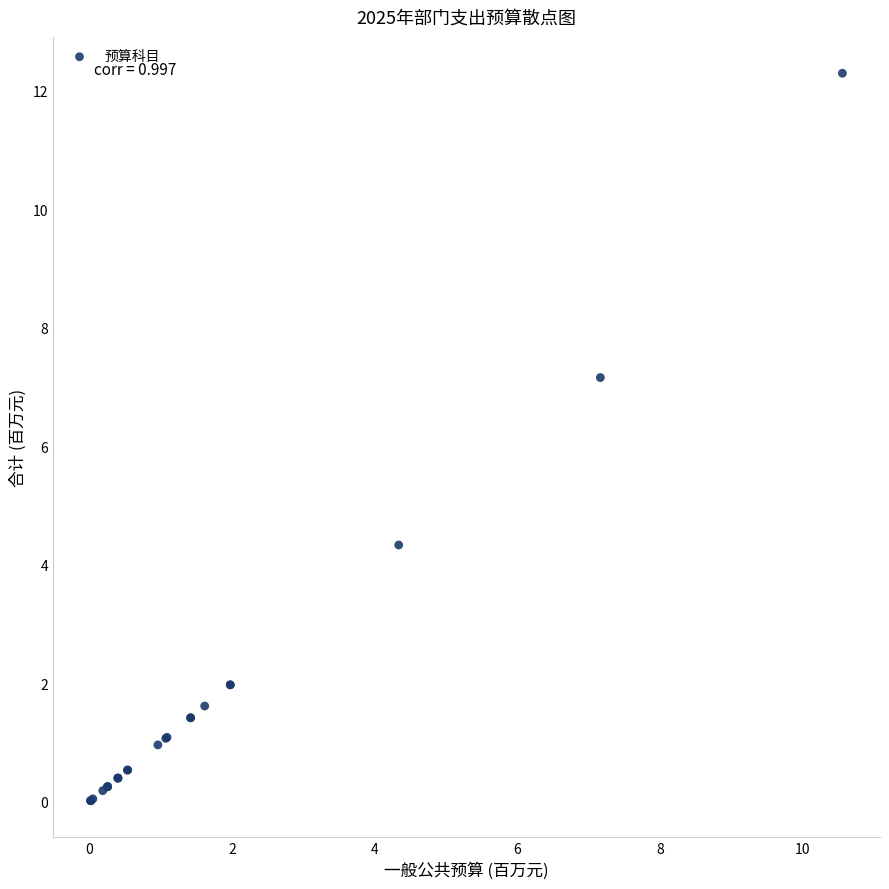

What Y value in the scatter plot is closest to 6?

7.2